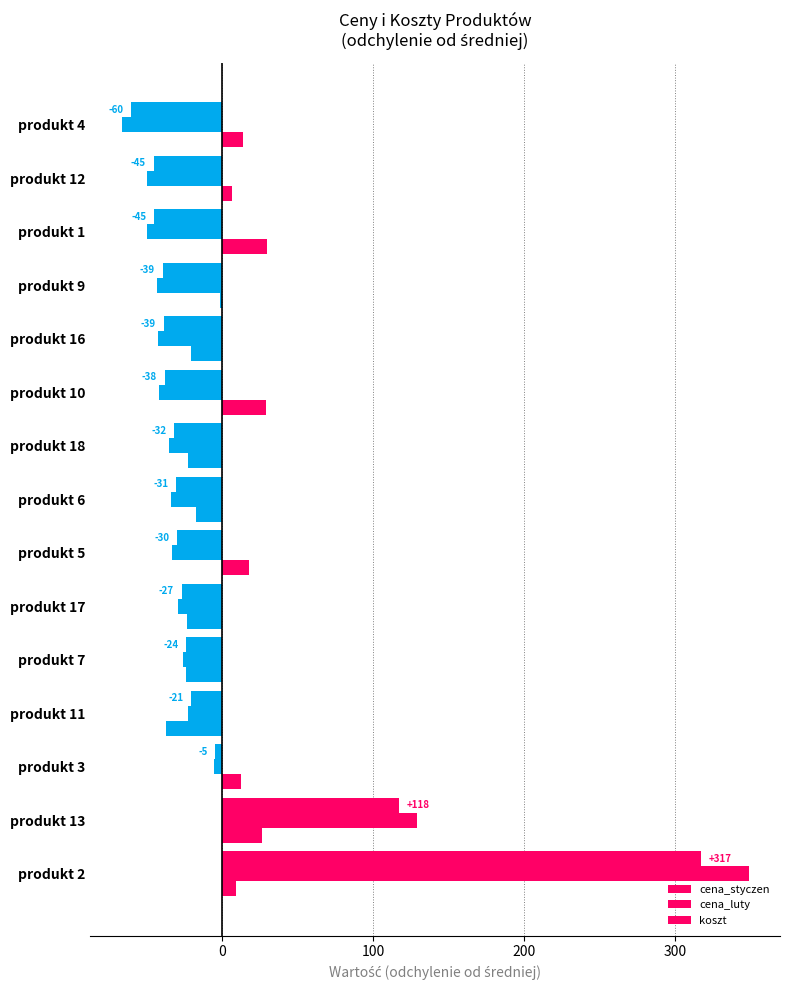

How many data points does each series have?

15